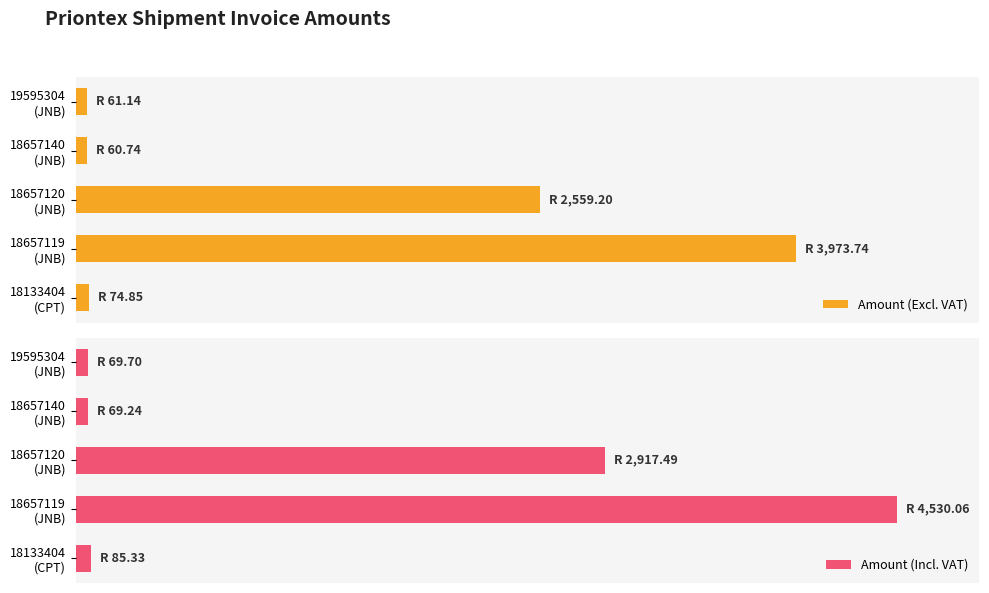

What is the greatest value displayed?

4530.1